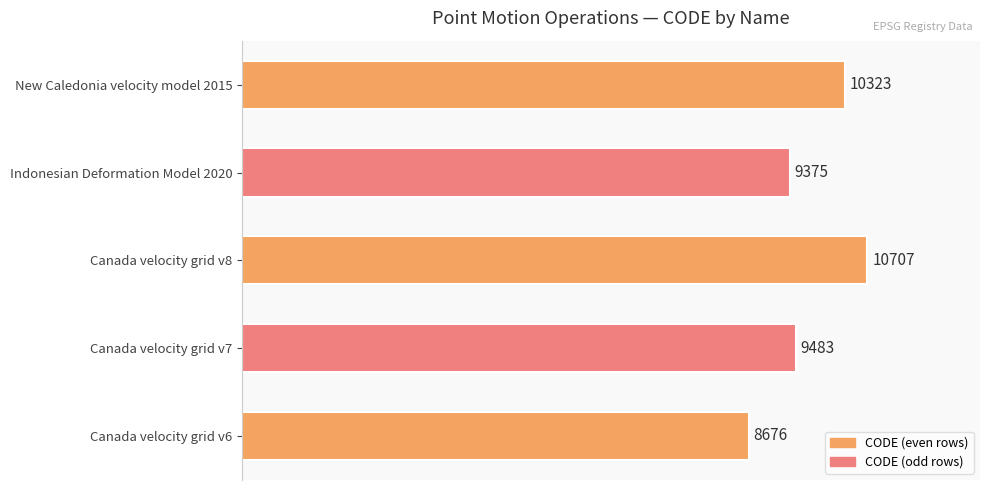

The value at Canada velocity grid v7 is 4304. True or false?

False